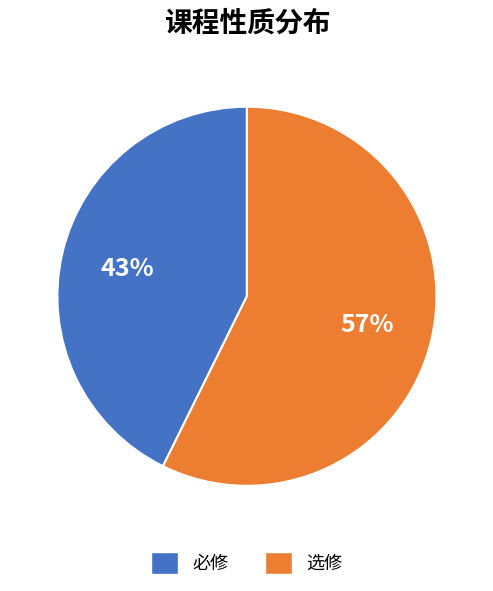

Approximately how many times larger is the value at 选修 compared to 必修?

1.3